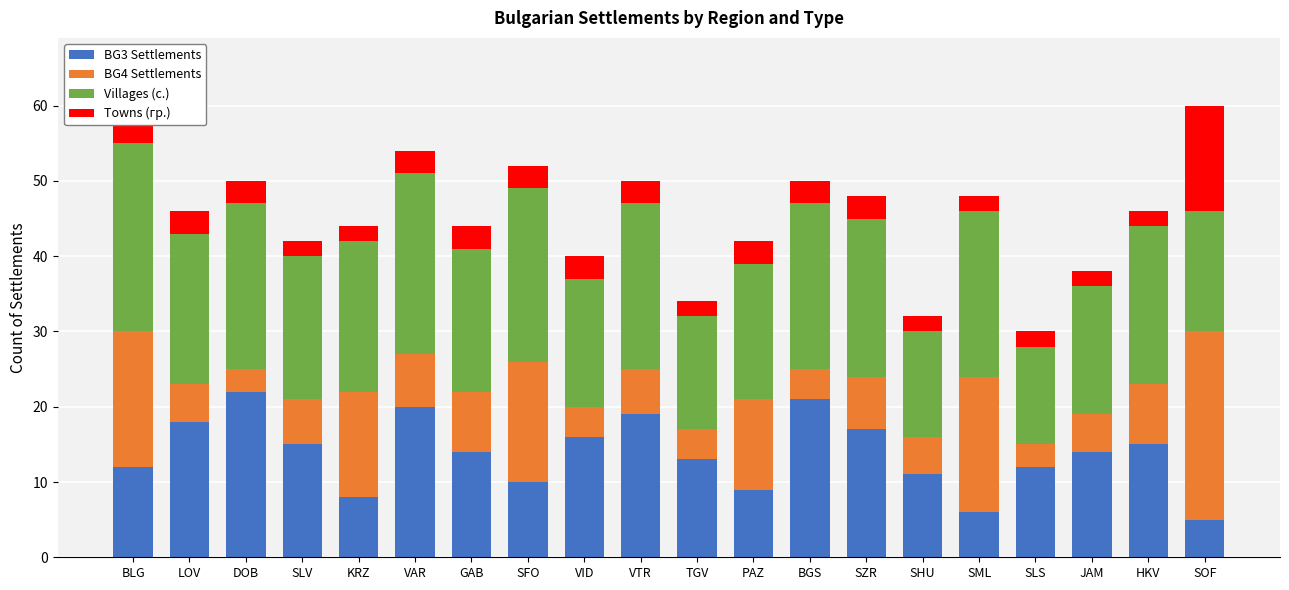

What is the total value across all series at SHU?

32